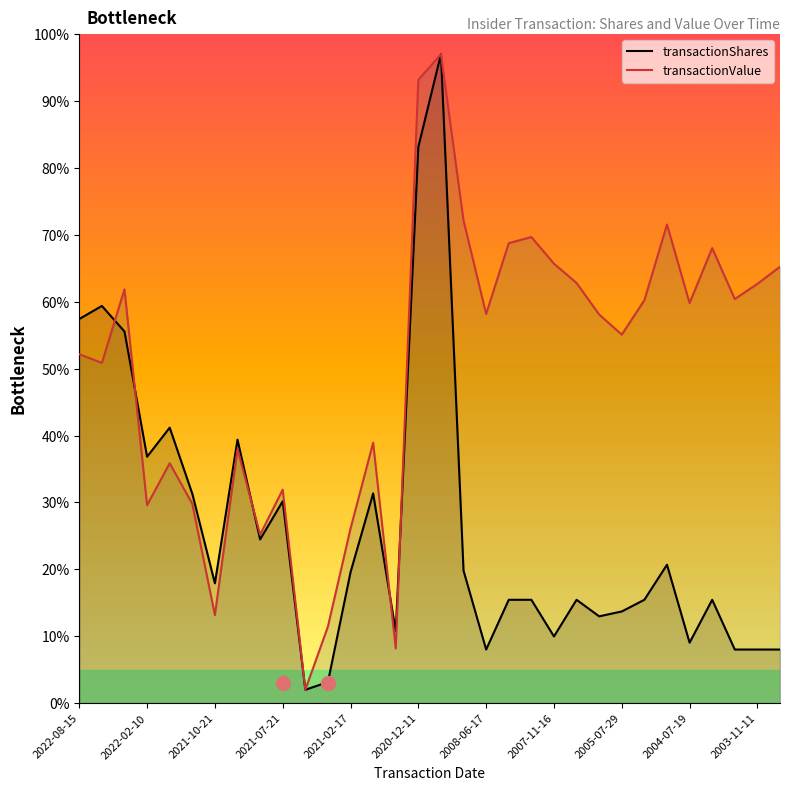

What is the minimum value shown in the chart?

2.0